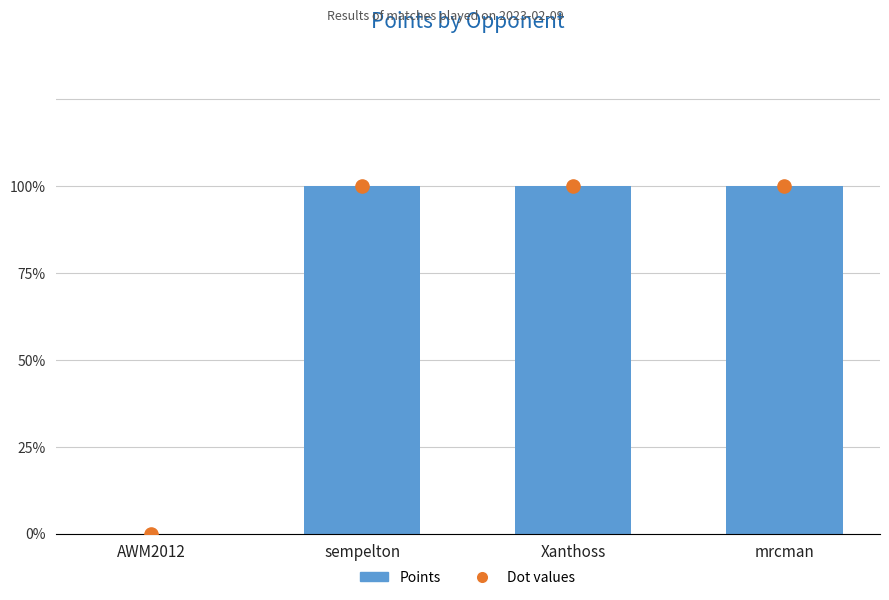

Which series has the largest total across all categories?

Points